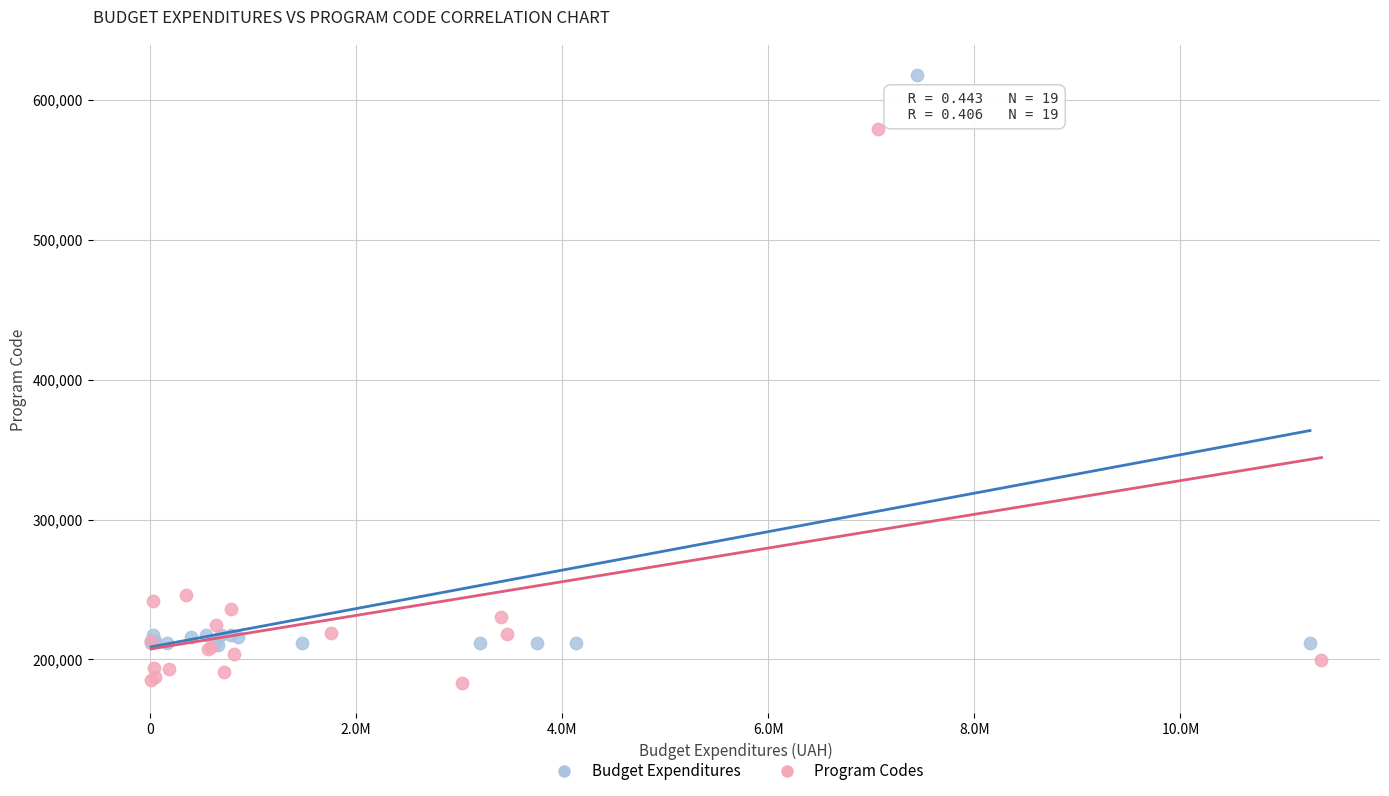

Which series has the widest spread of Y values?

Budget Expenditures